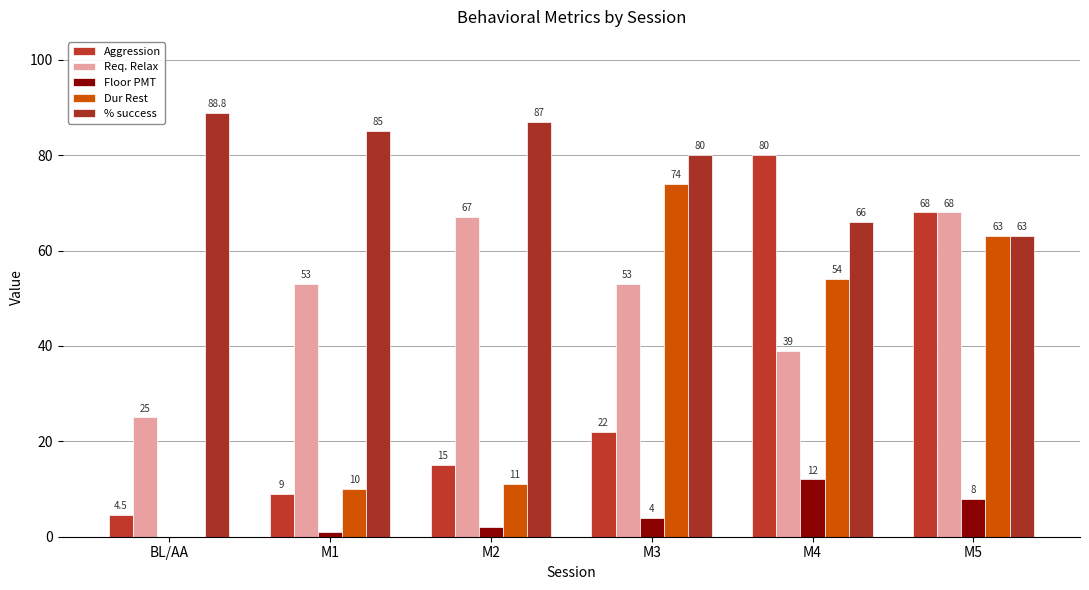

What is the maximum value for Req. Relax?

68.0